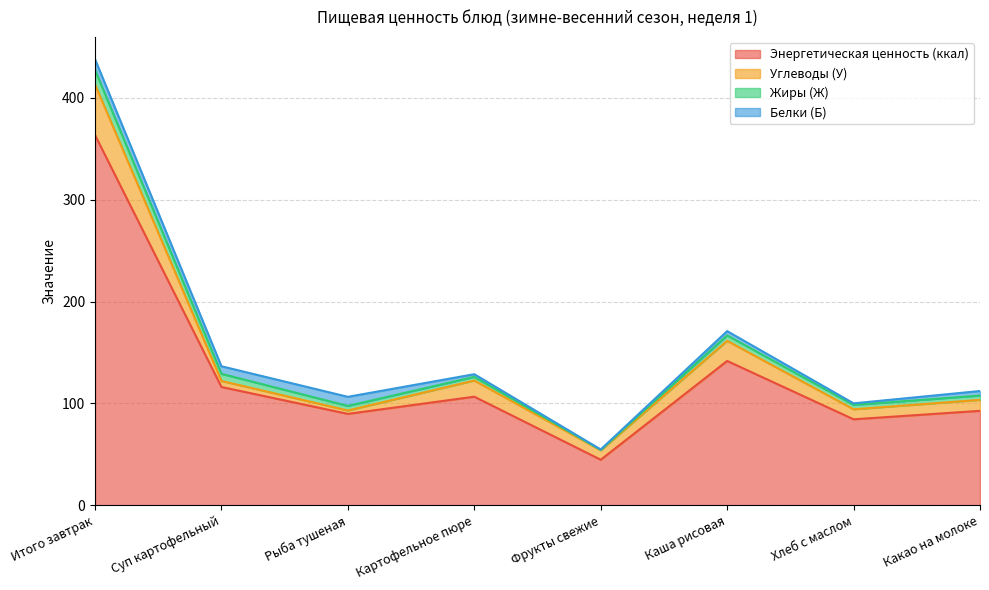

Where does the Жиры (Ж) series first go above 4?

Итого завтрак